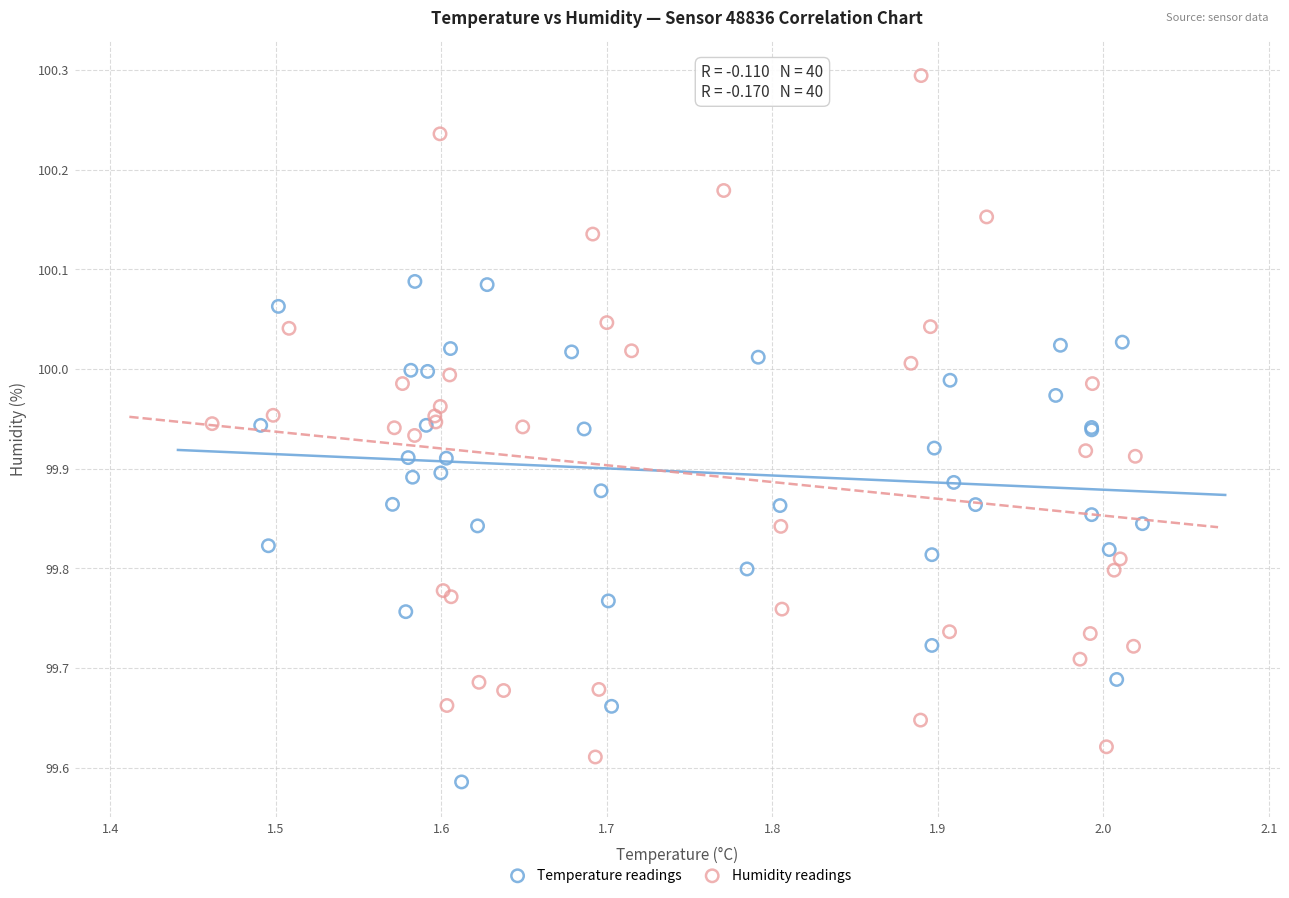

Which series reaches the maximum Y coordinate?

Humidity readings